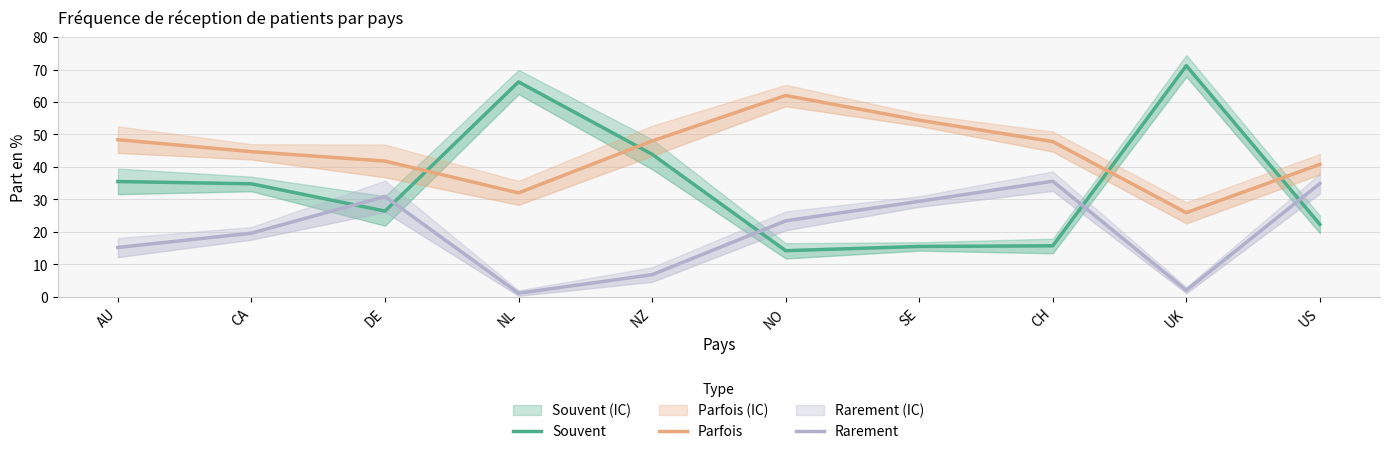

Where is the first local maximum for Rarement?

DE